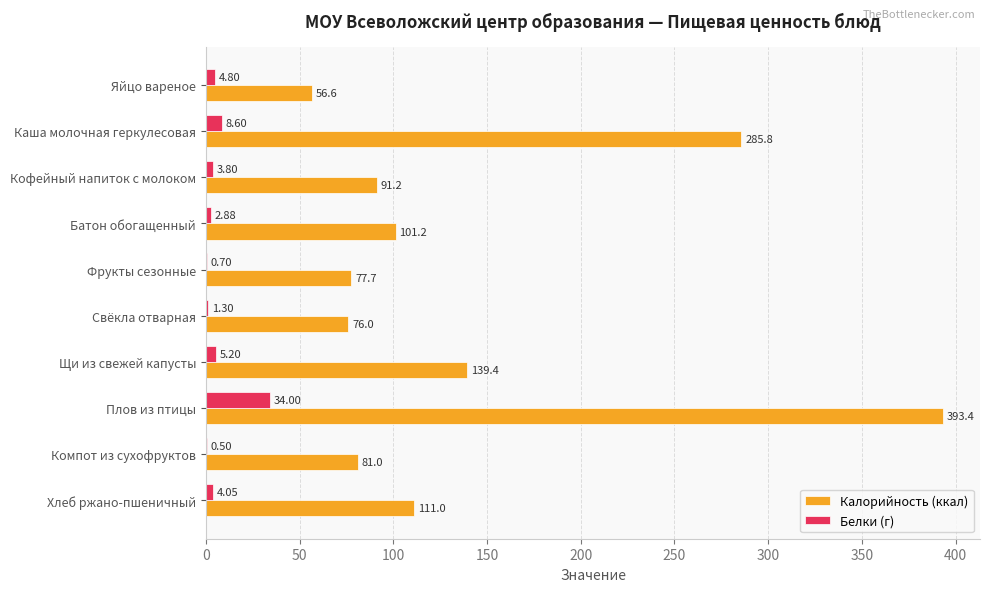

What is the total value across all series at Компот из сухофруктов?

81.5